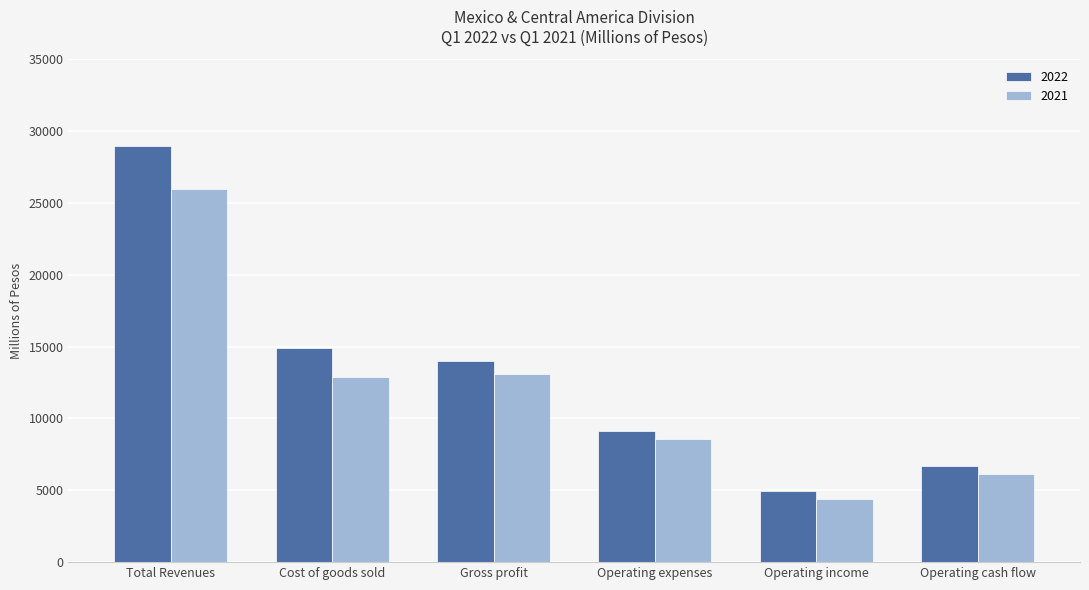

Which series has the widest spread of values?

2022